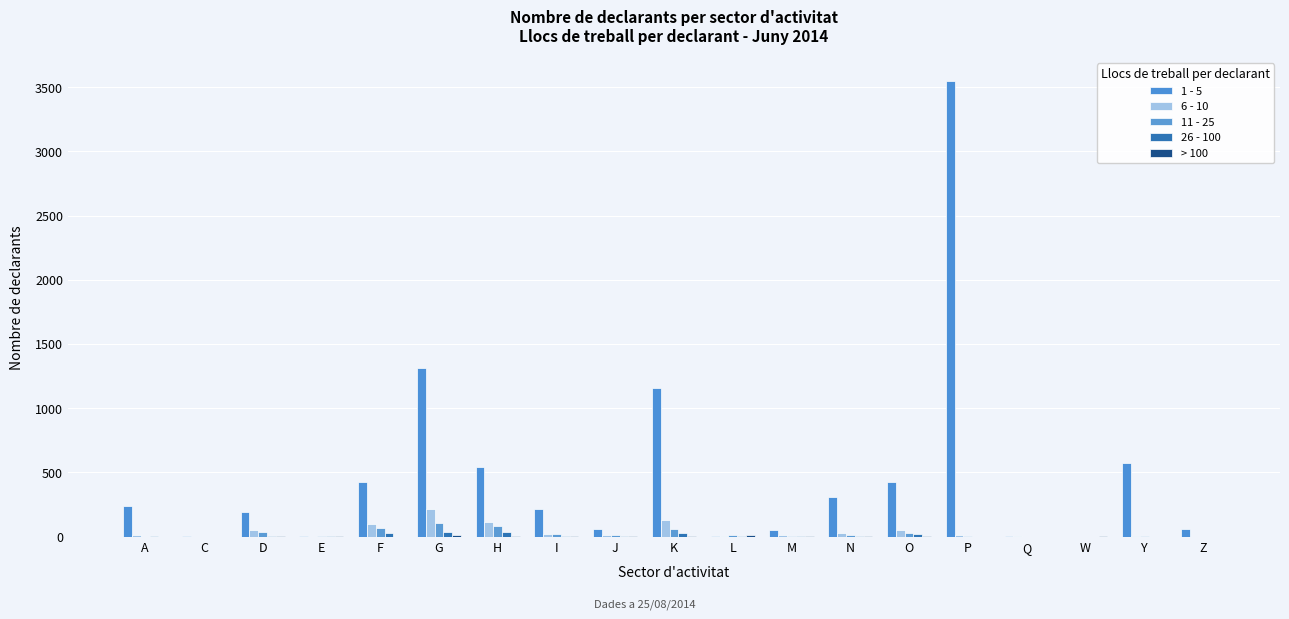

Count the number of data series in this chart.

5